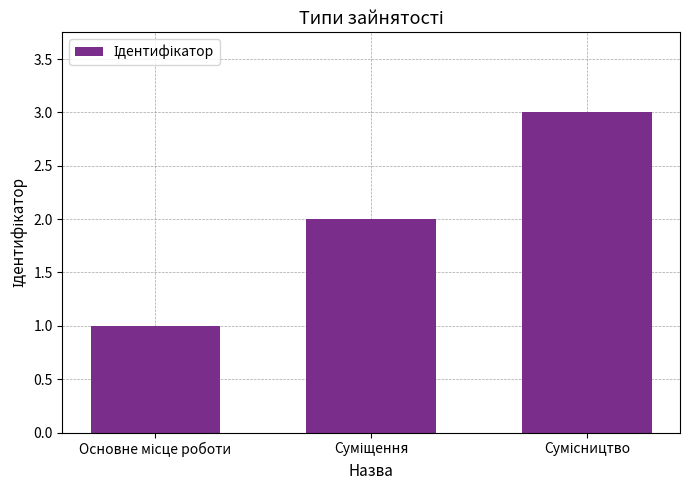

What is the smallest value displayed?

1